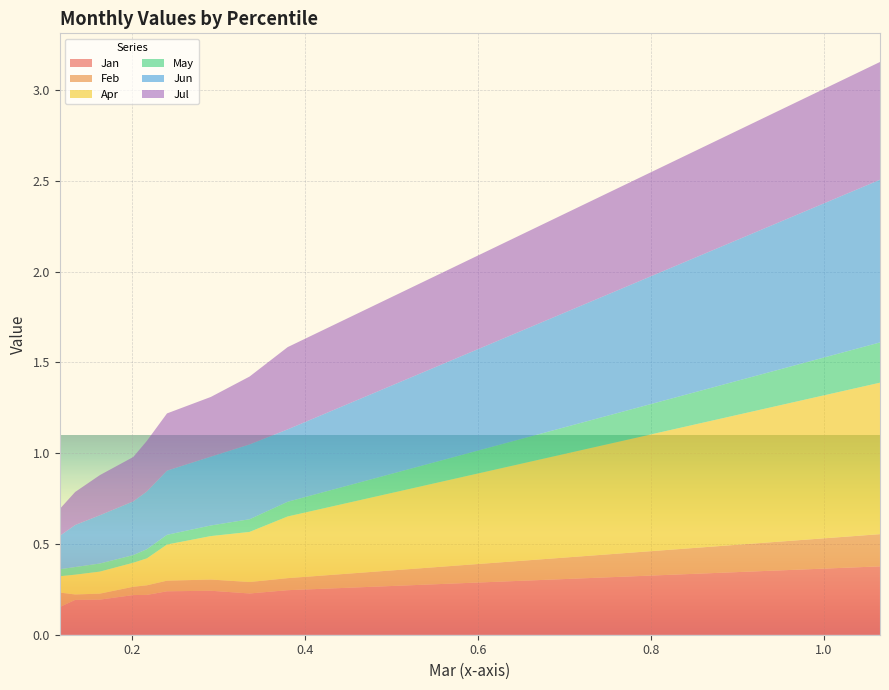

Reading left to right, transcribe all the data shown in this chart.

Jan: 0.2	0.2	0.2	0.2	0.2	0.2	0.2	0.2	0.2	0.4
Feb: 0.1	0.0	0.0	0.0	0.1	0.1	0.1	0.1	0.1	0.2
Apr: 0.1	0.1	0.1	0.1	0.1	0.2	0.2	0.3	0.3	0.8
May: 0.0	0.0	0.0	0.0	0.1	0.1	0.1	0.1	0.1	0.2
Jun: 0.2	0.2	0.3	0.3	0.3	0.4	0.4	0.4	0.4	0.9
Jul: 0.1	0.2	0.2	0.2	0.3	0.3	0.3	0.4	0.5	0.6